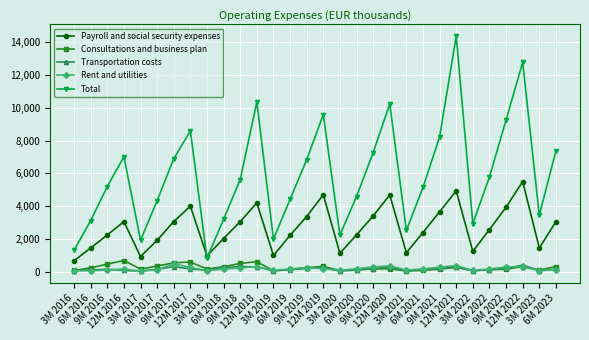

Which series has the largest total across all categories?

Total